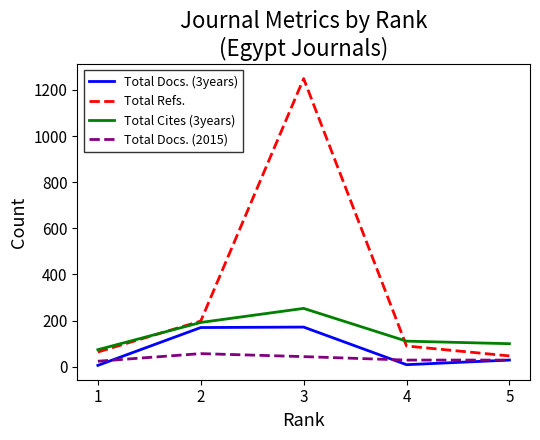

True or false: Total Cites (3years) and Total Docs. (2015) cross at least once.

False